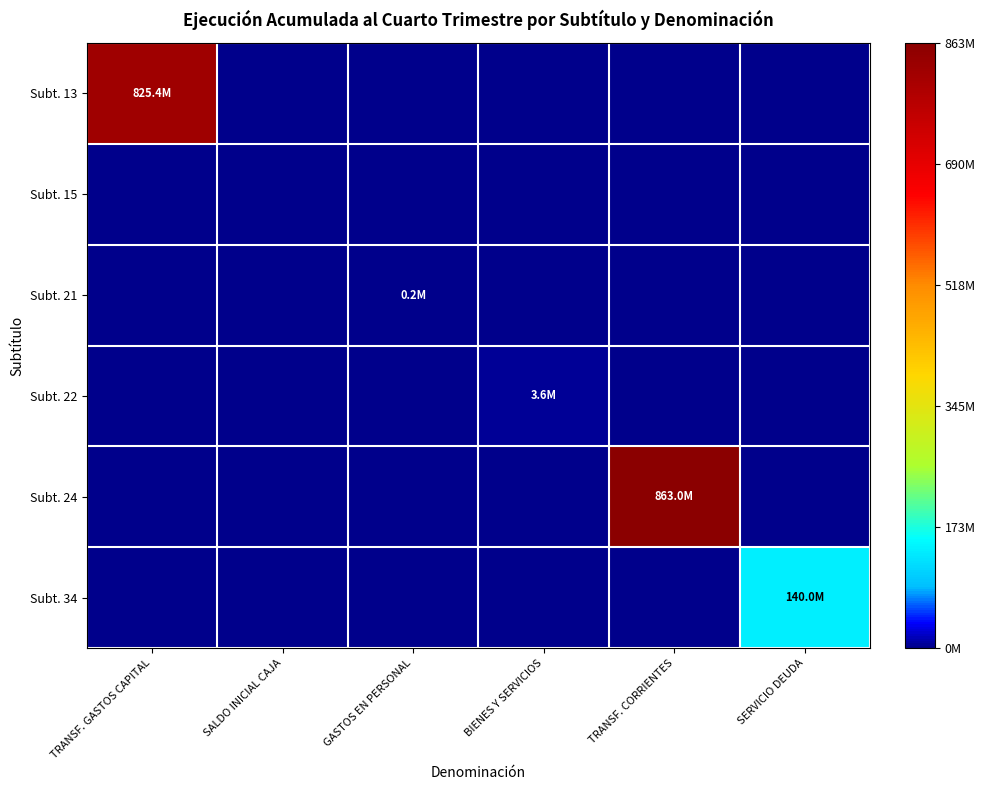

At which category is the sum across all series the highest?

TRANSF. CORRIENTES